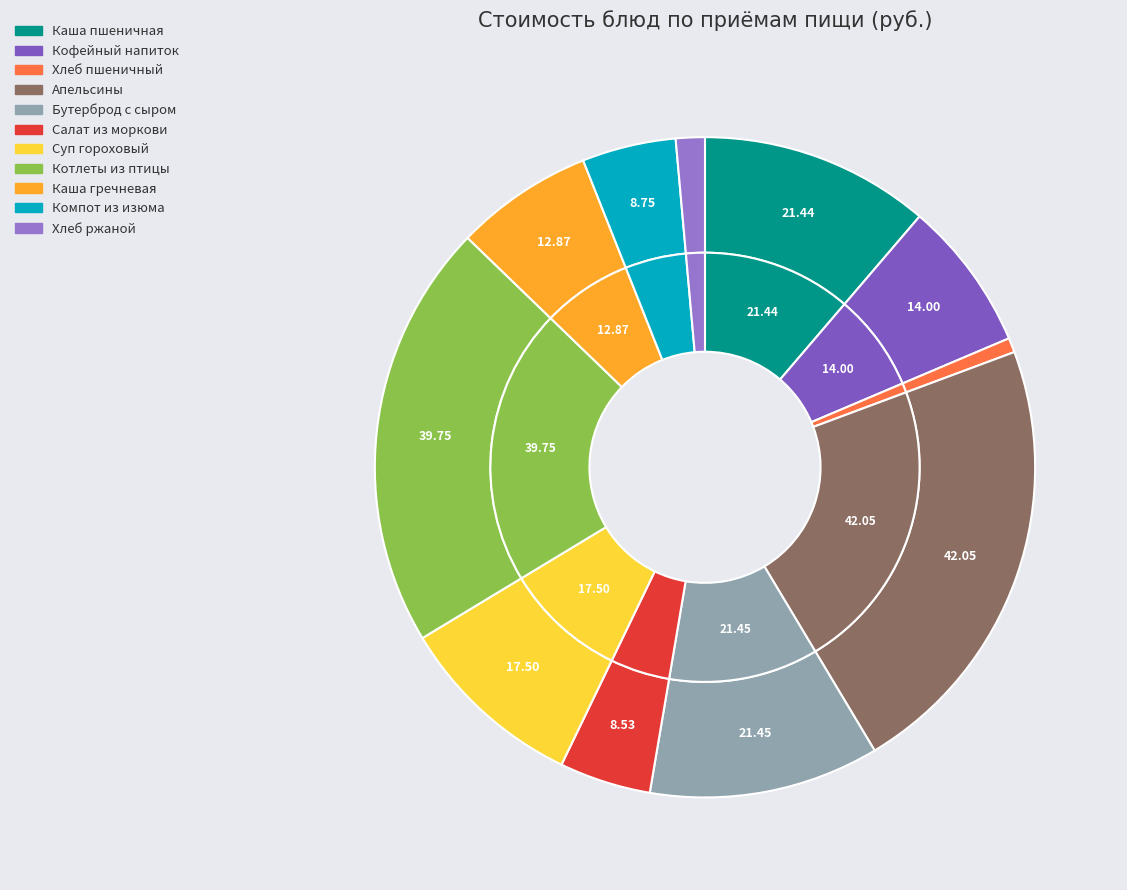

The кофейный напиток с молоком slice represents 7% of the pie. True or false?

True